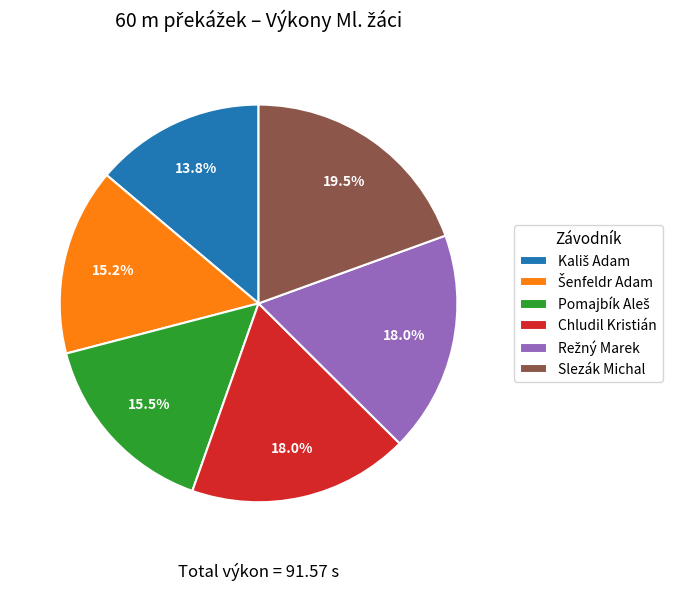

What portion of the pie excludes Slezák Michal?

80.5%